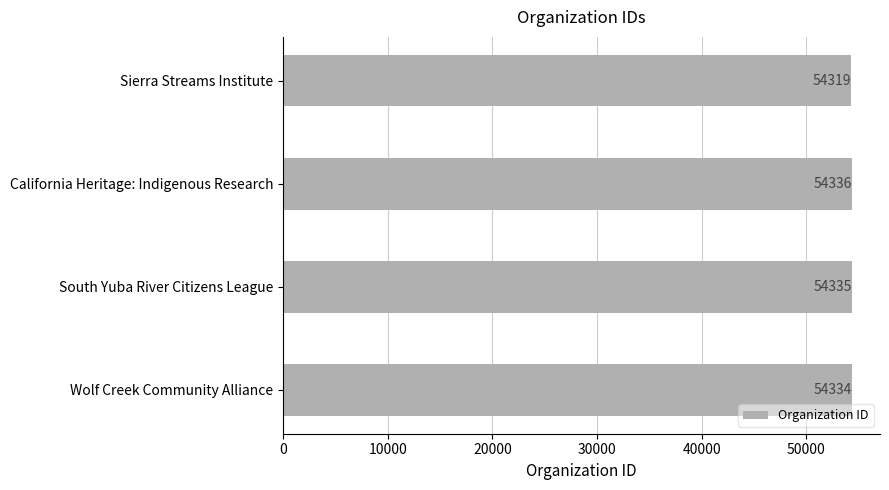

What position from the bottom is California Heritage: Indigenous Research?

3